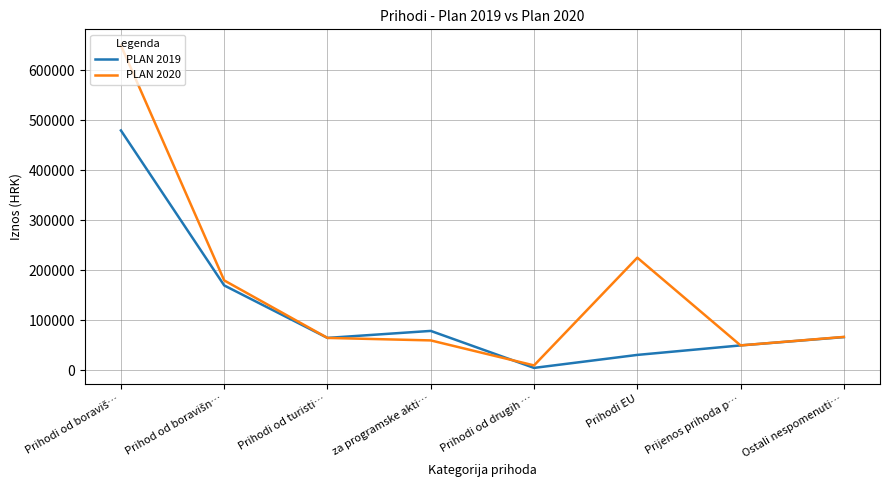

What is the difference between the second highest and second lowest values in the PLAN 2020 series?

175500